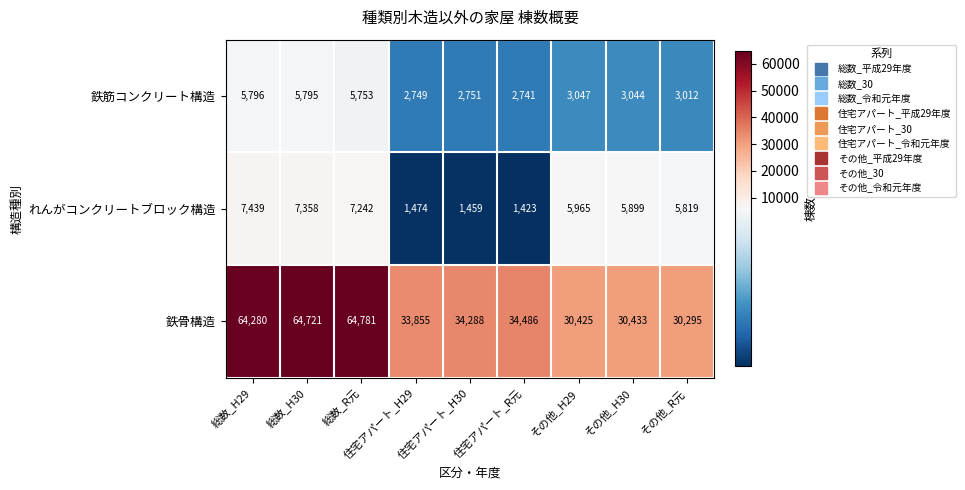

How many categories are shown in the chart?

9